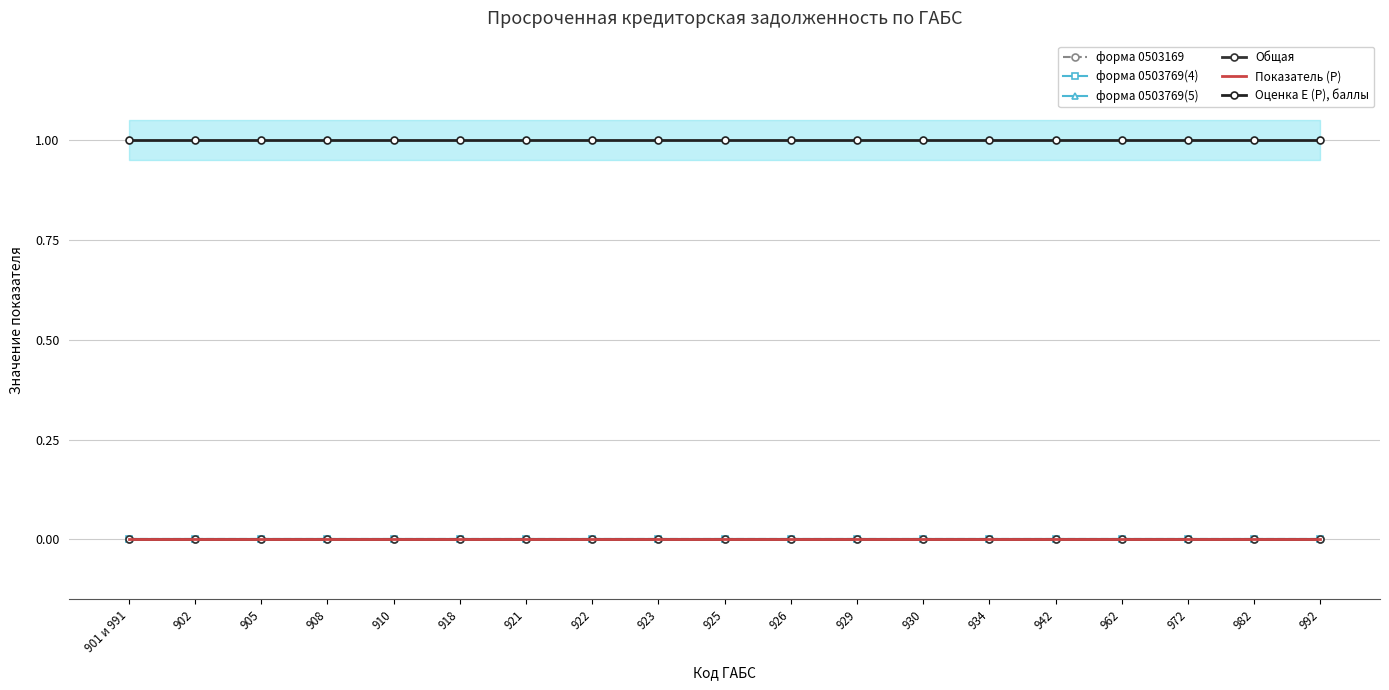

True or false: форма 0503169 and форма 0503769(5) intersect in this chart.

False